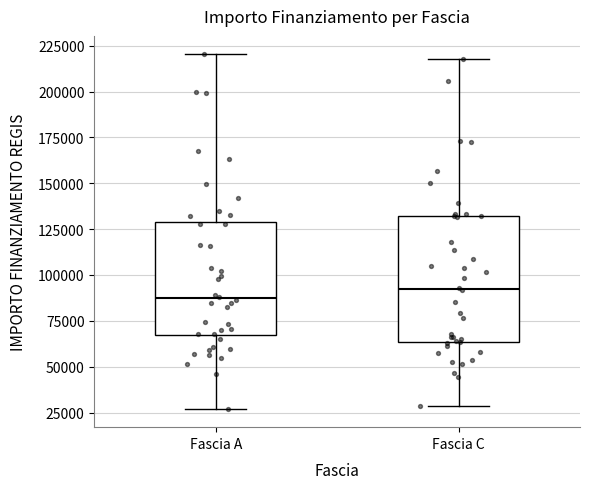

Reading left to right, transcribe this box plot: for each box, give where its median line is, the range the box spans, and where its two whiskers end, as read against the y-axis. The values are not printed on the chart, so give them approximately, as read against the axis.

Fascia A: median 85000, box 65000 to 130000, whiskers 25000 to 220000
Fascia C: median 90000, box 65000 to 130000, whiskers 30000 to 220000